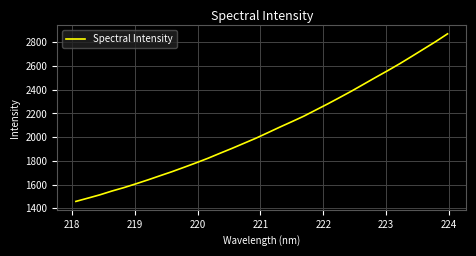

What is the maximum value shown in the chart?

2871.6